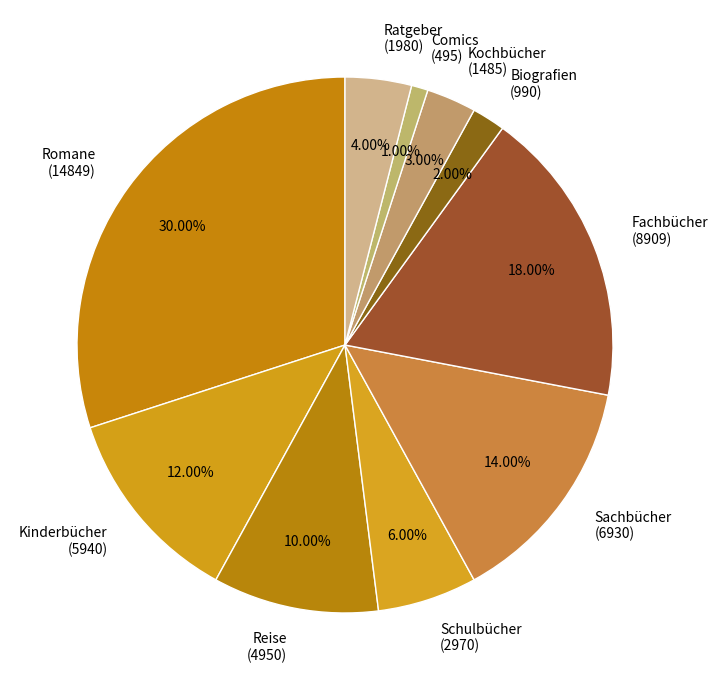

What percentage is the Kinderbücher slice, to the nearest percent?

12%